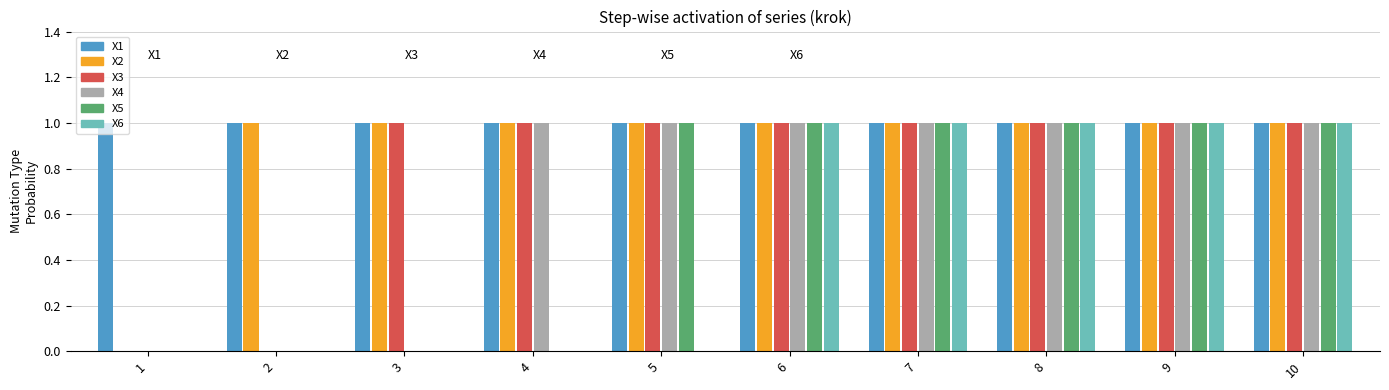

Is it true that X1 equals 1 at 3?

True